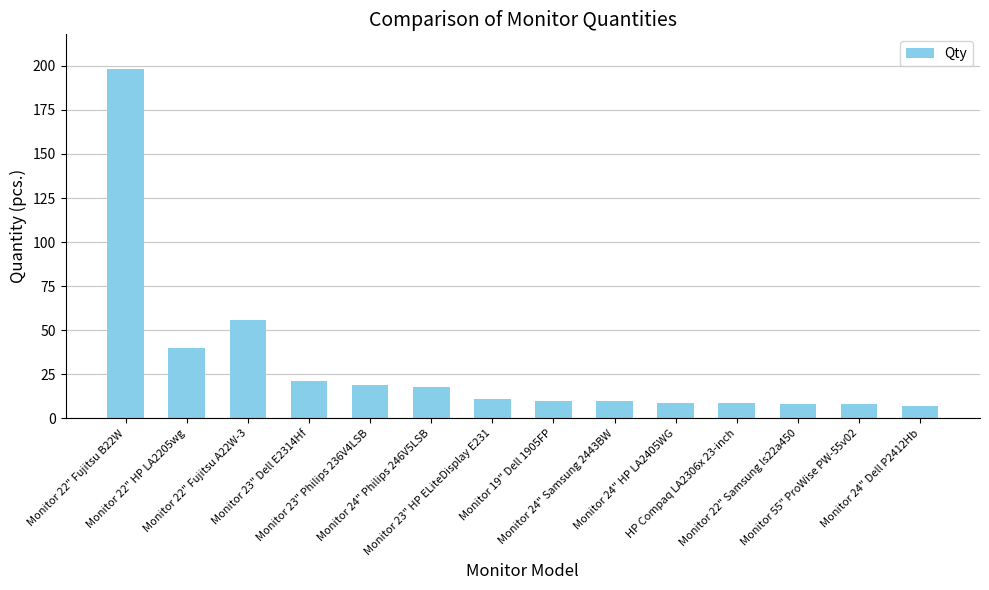

Reading right to left, list all the values displayed in this chart.

Monitor 24" Dell P2412Hb=7	Monitor 55" ProWise PW-55v02=8	Monitor 22" Samsung ls22a450=8	HP Compaq LA2306x 23-inch=9	Monitor 24" HP LA2405WG=9	Monitor 24" Samsung 2443BW=10	Monitor 19" Dell 1905FP=10	Monitor 23" HP ELiteDisplay E231=11	Monitor 24" Philips 246V5LSB=18	Monitor 23" Philips 236V4LSB=19	Monitor 23" Dell E2314Hf=21	Monitor 22" Fujitsu A22W-3=56	Monitor 22" HP LA2205wg=40	Monitor 22" Fujitsu B22W=198